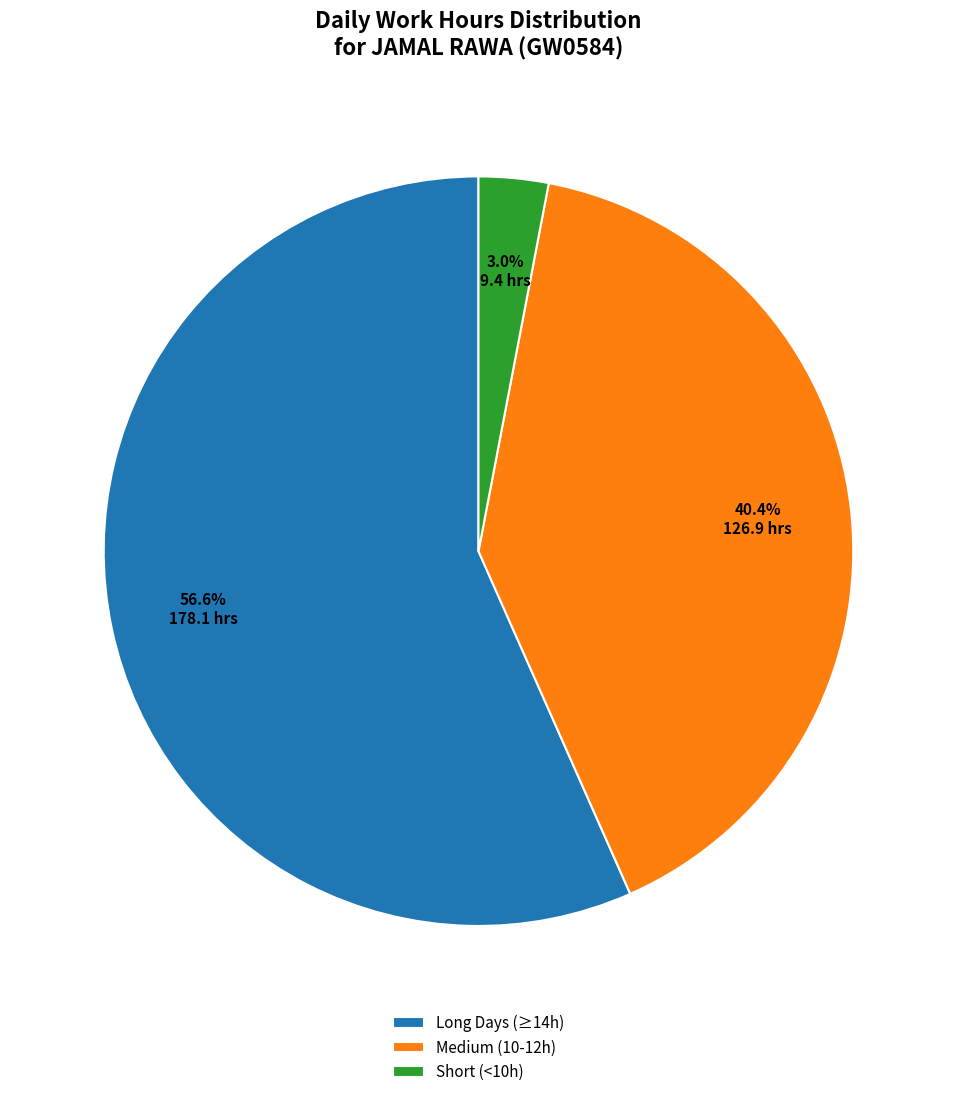

Rank the categories by value from highest to lowest.

Long Days (≥14h), Medium (10-12h), Short (<10h)